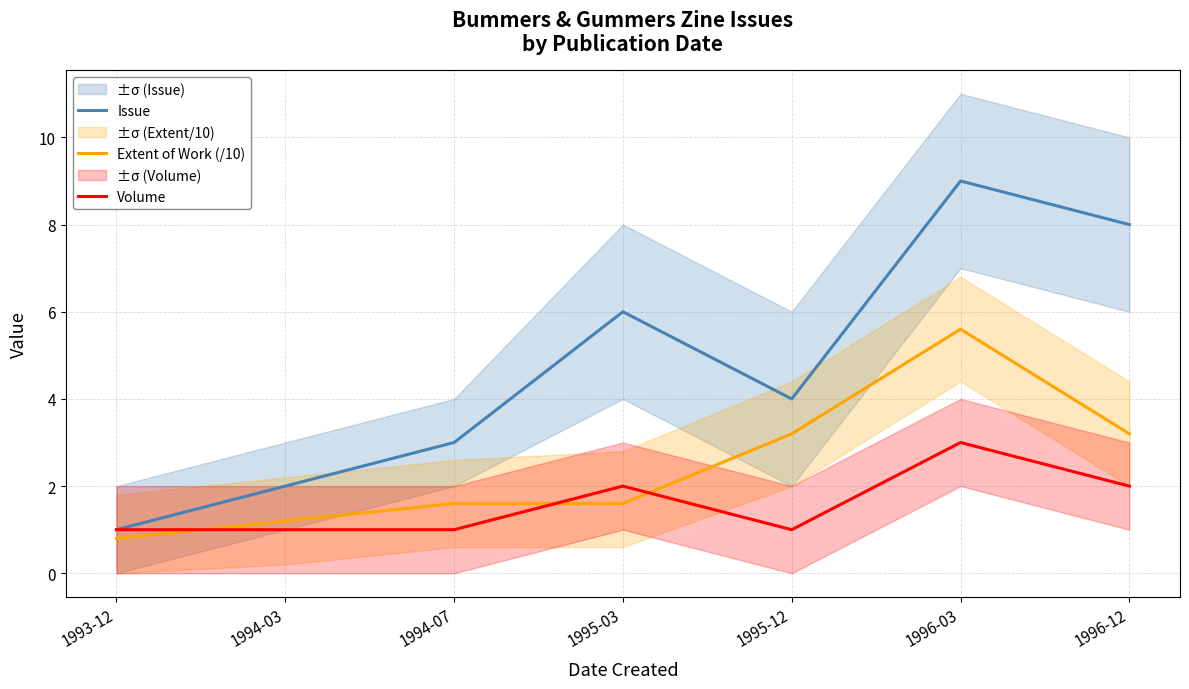

Which series has the largest range (max minus min)?

Issue